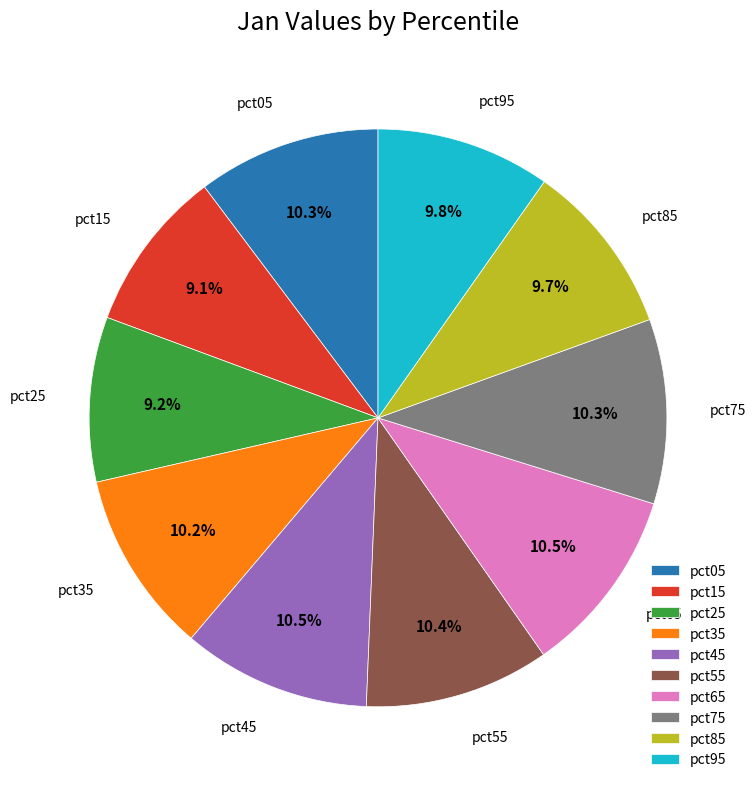

To the nearest percent, what portion does pct05 represent?

10%